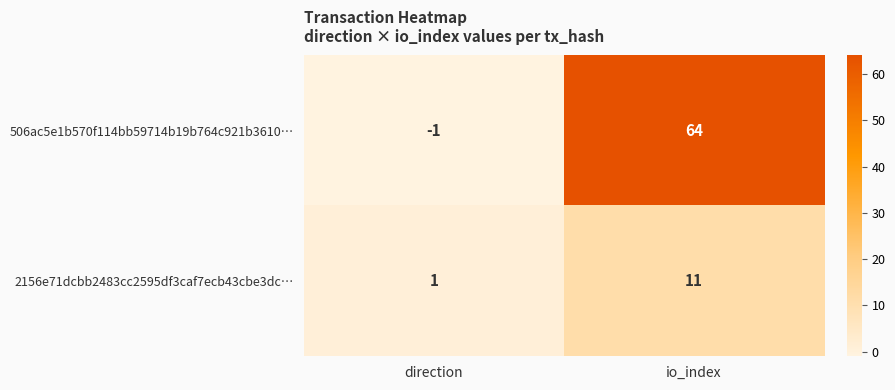

Rank the series at direction from highest to lowest value.

2156e71dcbb2483cc2595df3caf7ecb43cbe3dc…, 506ac5e1b570f114bb59714b19b764c921b3610…